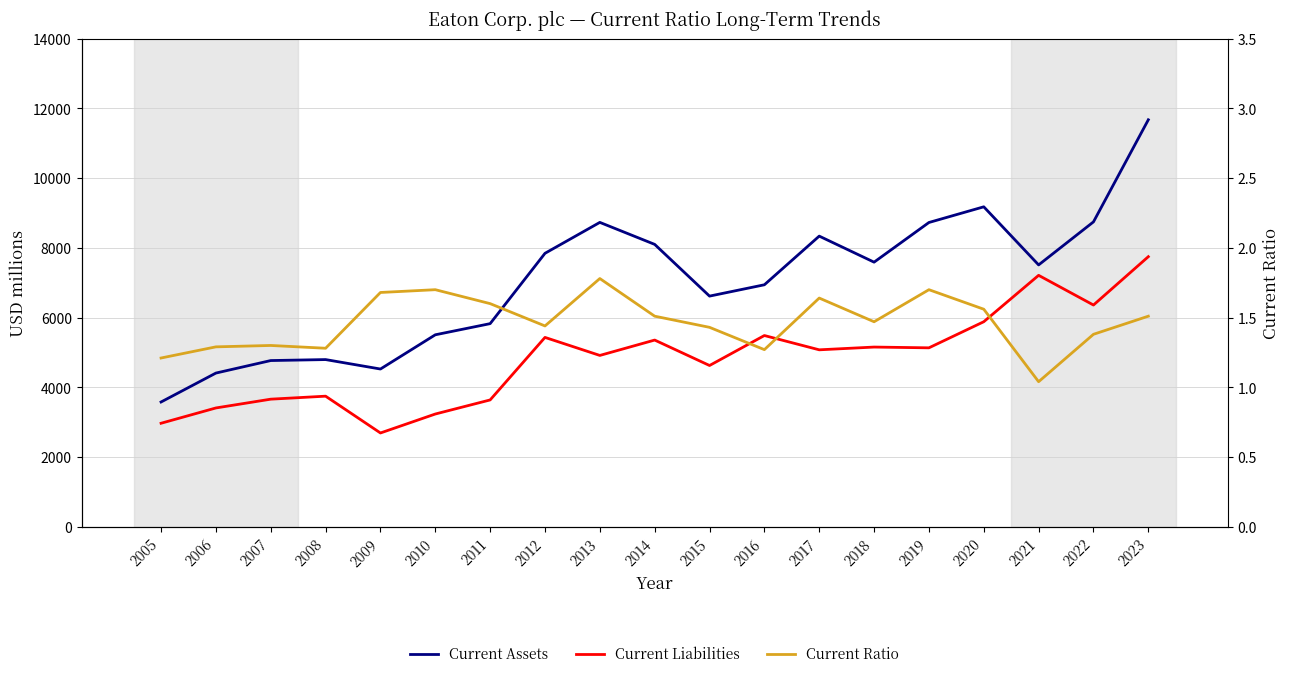

What is the minimum value for Current Liabilities?

2689.0